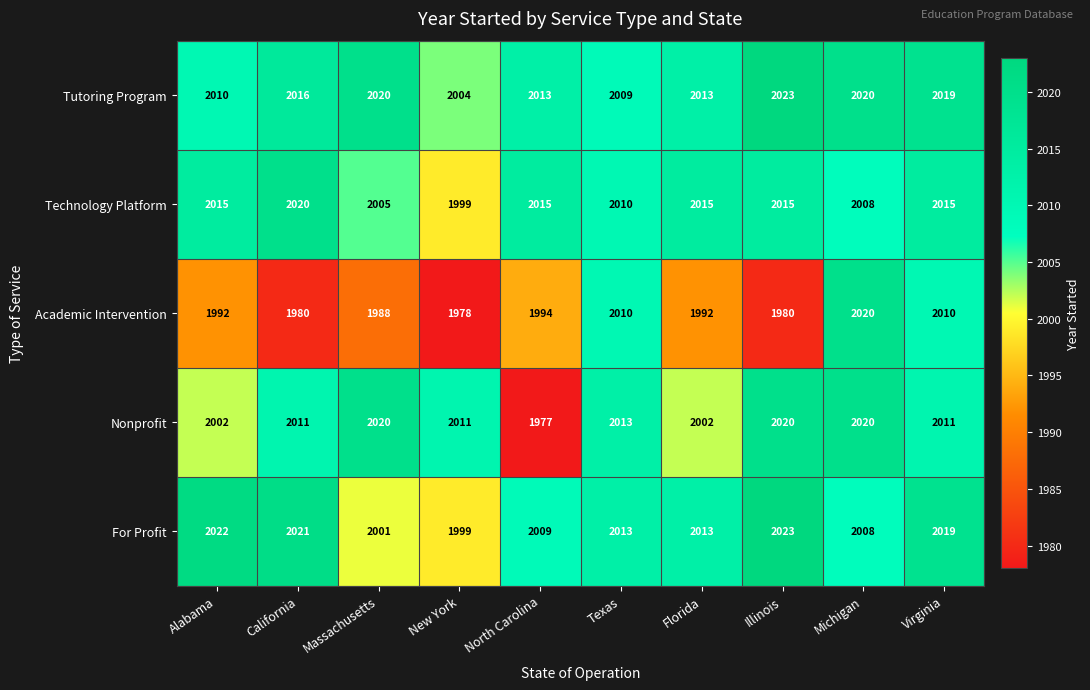

Which label corresponds to the largest value in the chart?

Illinois